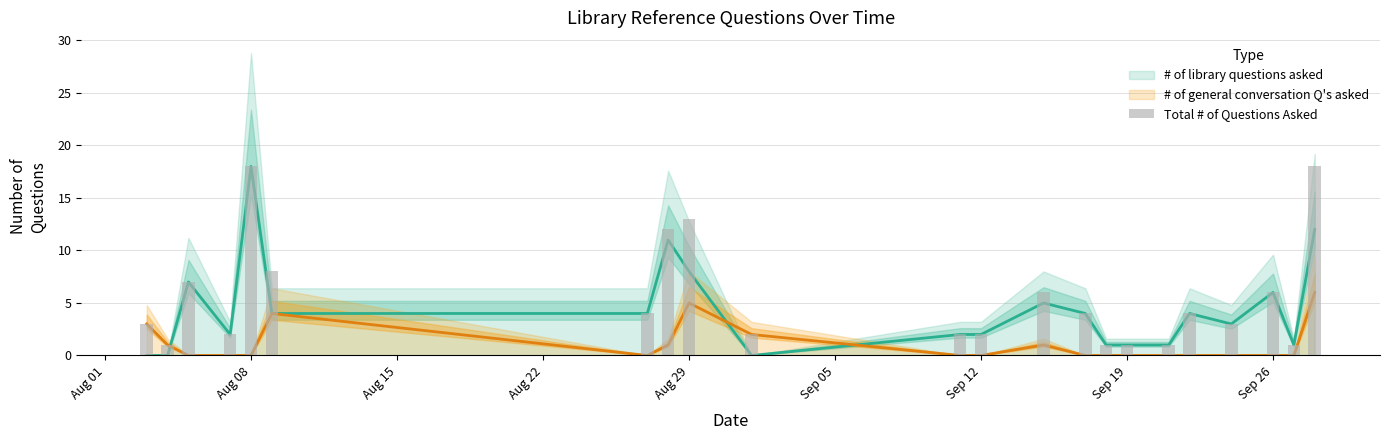

What is the difference between the maximum and minimum values?

17